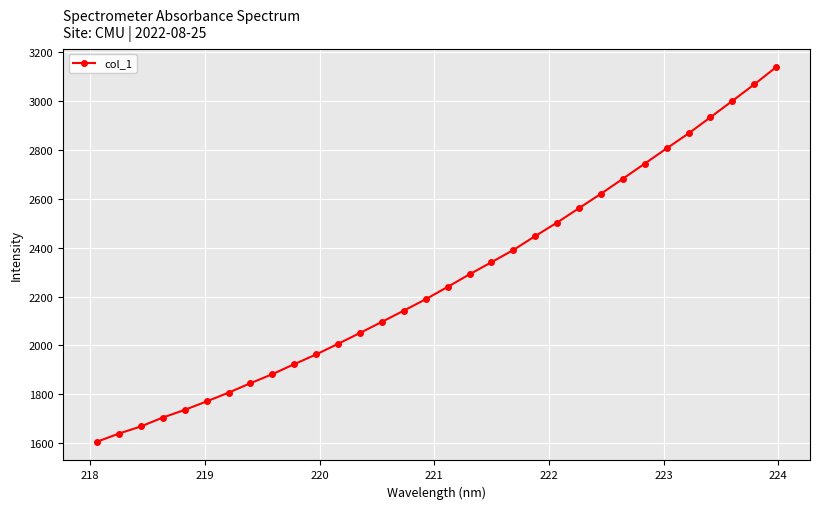

Count the number of values greater than 2239.

16